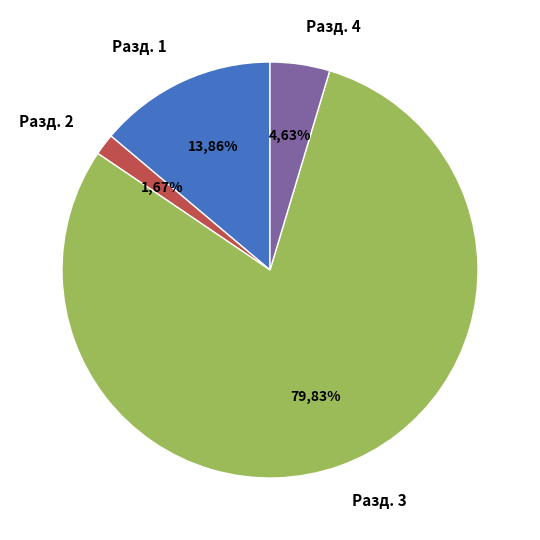

The Раздел 4. Создание условий slice represents 5% of the pie. True or false?

True